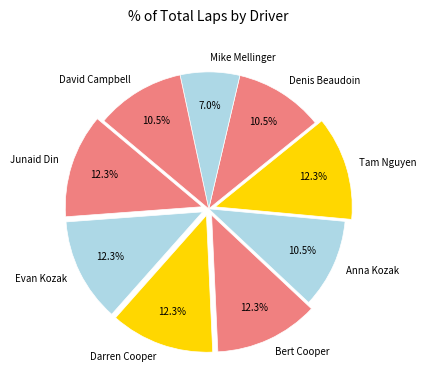

Which slice is the smallest?

Mike Mellinger